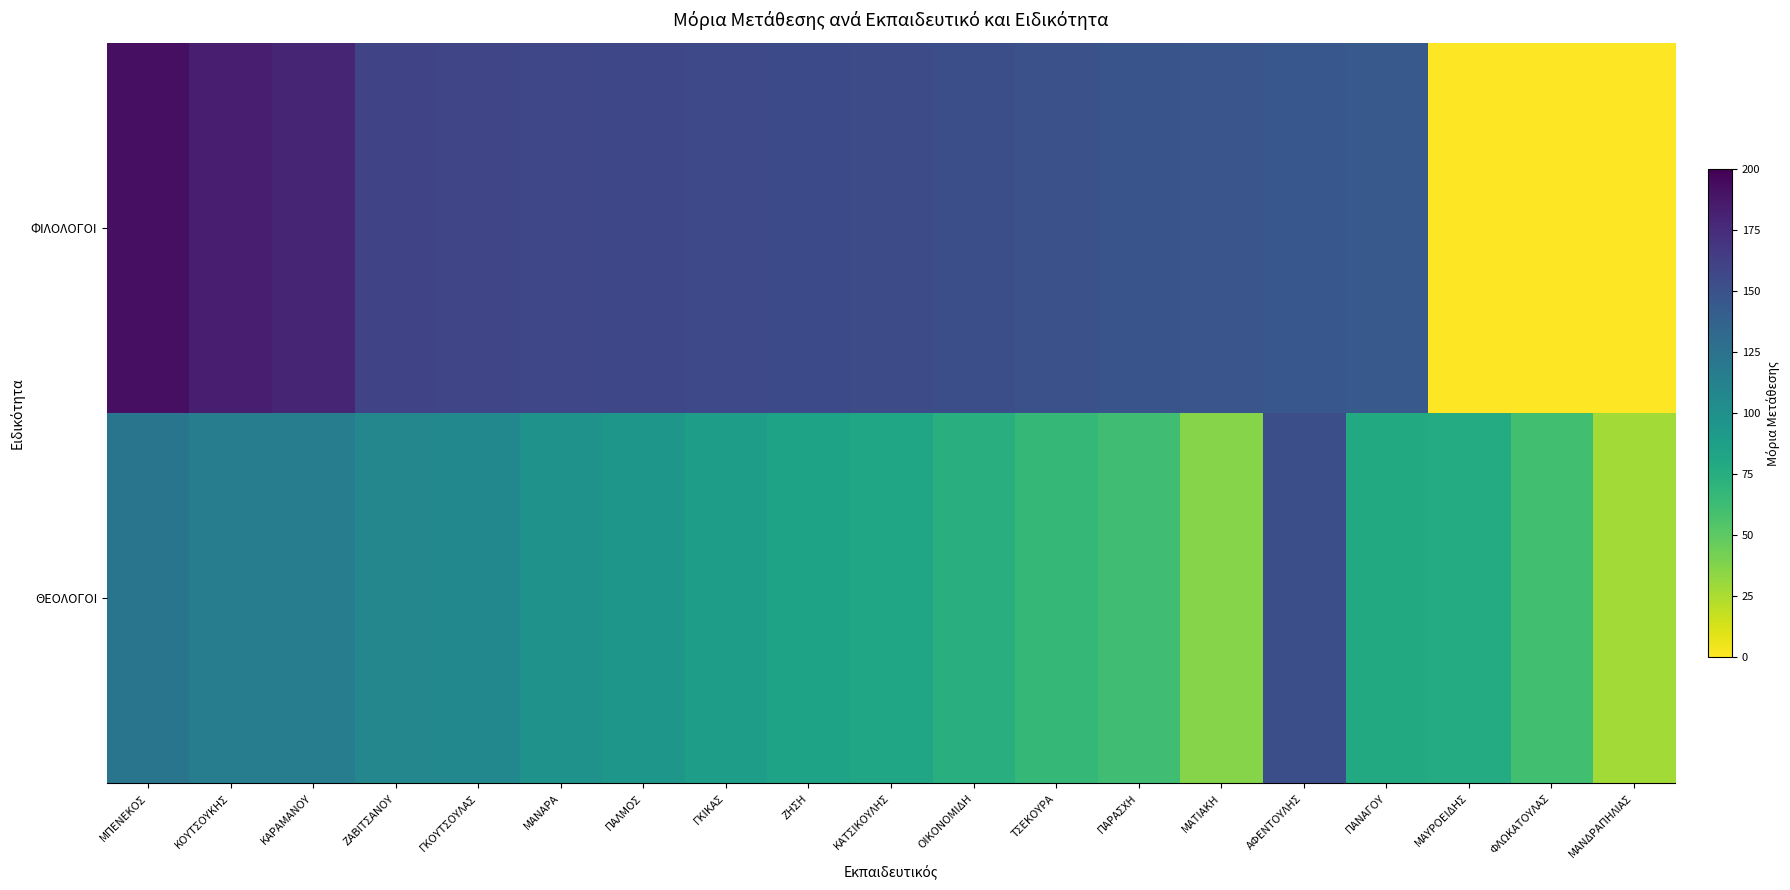

Rank the series by their average value, from lowest to highest.

ΘΕΟΛΟΓΟΙ, ΦΙΛΟΛΟΓΟΙ